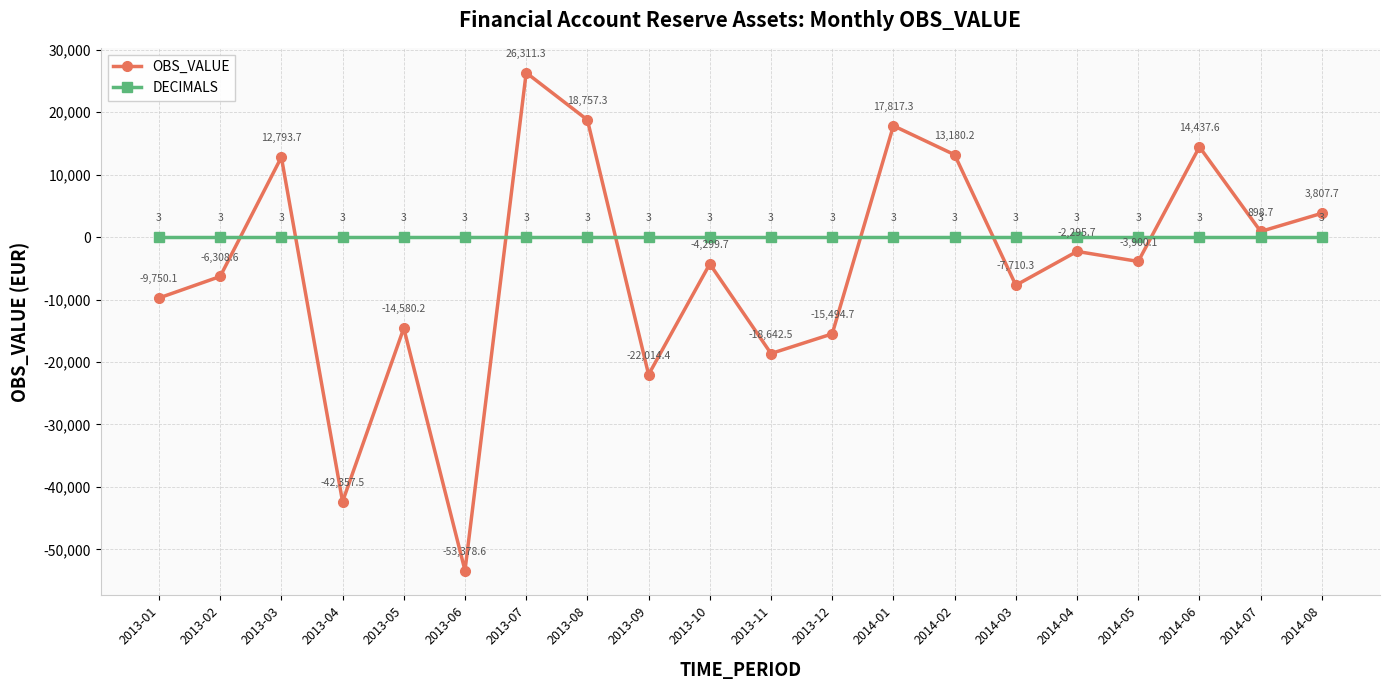

What is the maximum value shown in the chart?

26311.3